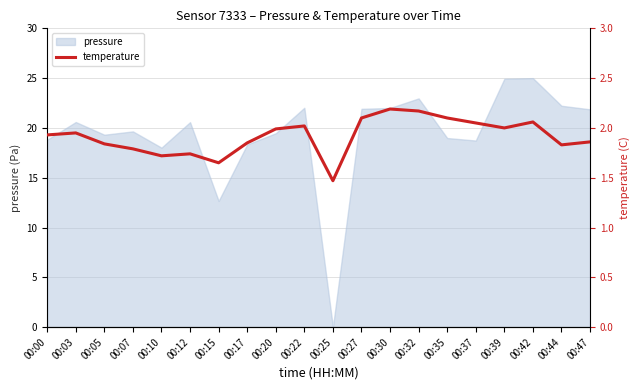

Reading left to right, extract all data points from this chart.

00:00=1.9	00:03=1.9	00:05=1.8	00:07=1.8	00:10=1.7	00:12=1.7	00:15=1.6	00:17=1.9	00:20=2.0	00:22=2.0	00:25=1.5	00:27=2.1	00:30=2.2	00:32=2.2	00:35=2.1	00:37=2.0	00:39=2.0	00:42=2.1	00:44=1.8	00:47=1.9